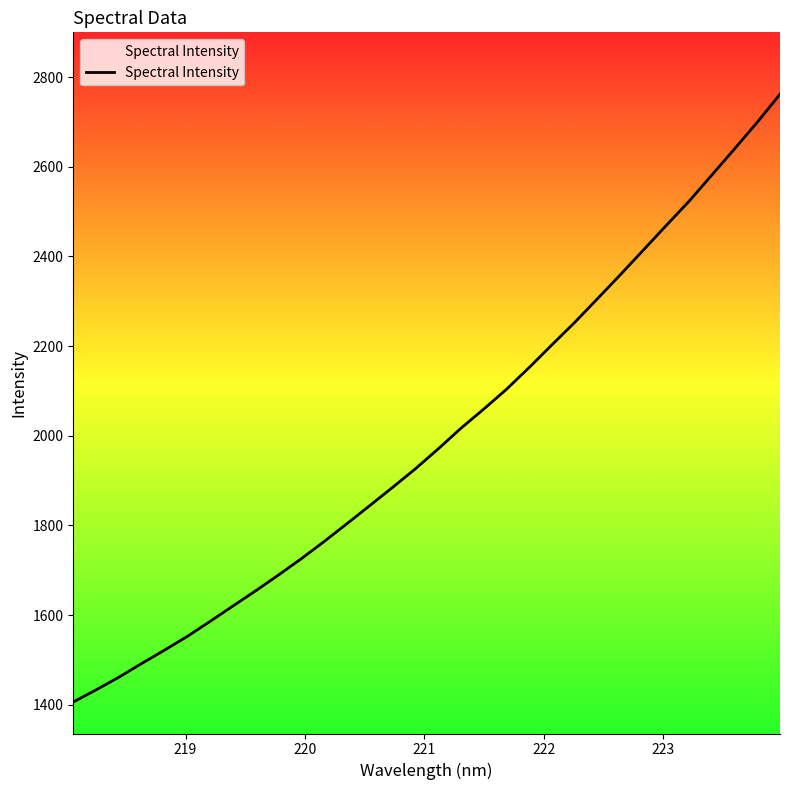

What is the maximum value shown in the chart?

2762.1